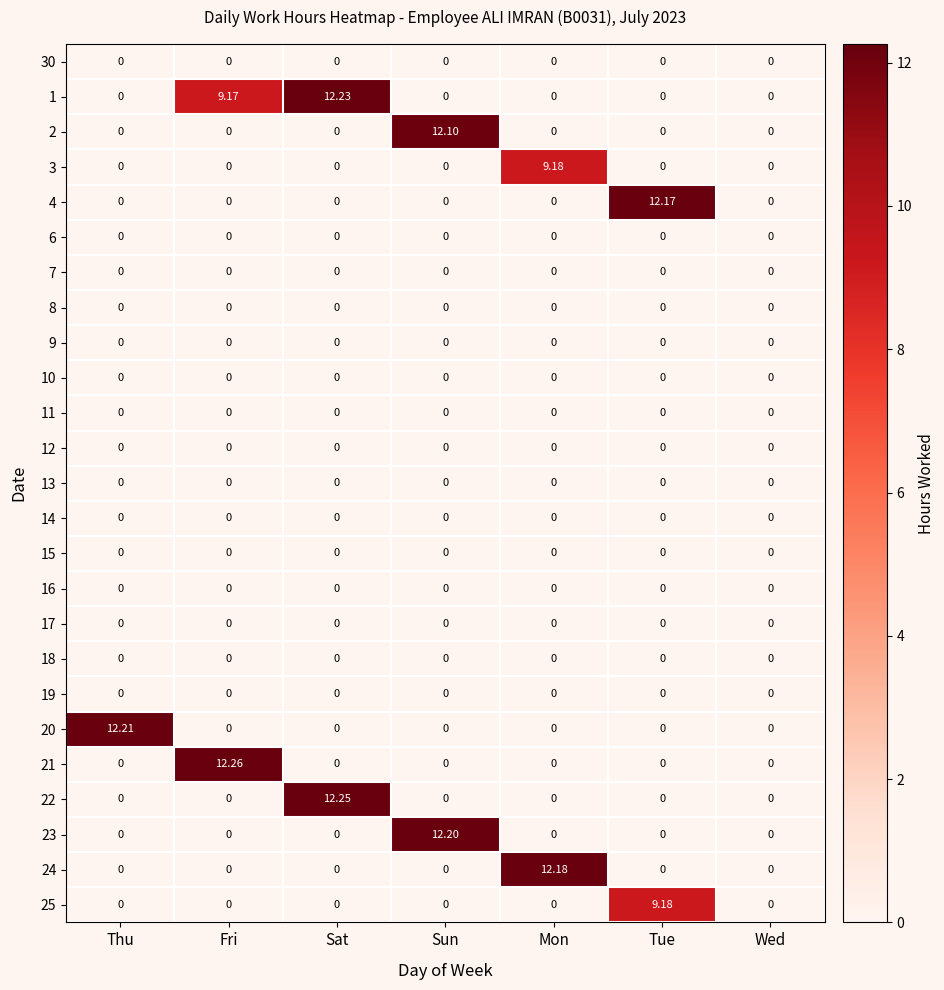

At which category is the sum across all series the highest?

Sat